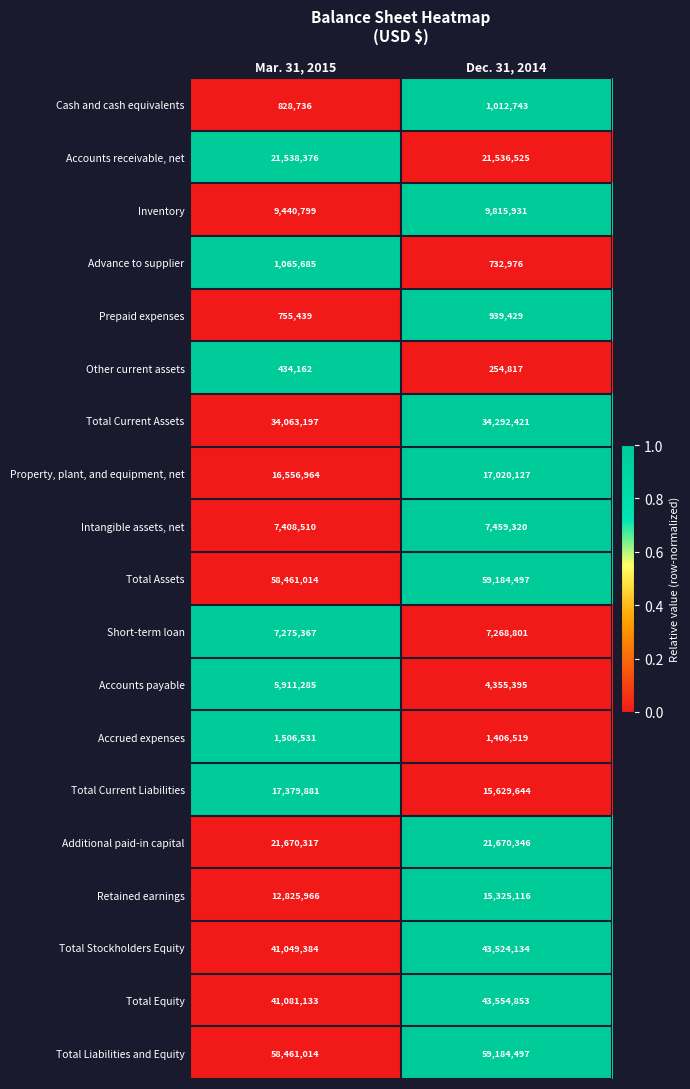

Which label corresponds to the smallest value in the chart?

Dec. 31, 2014